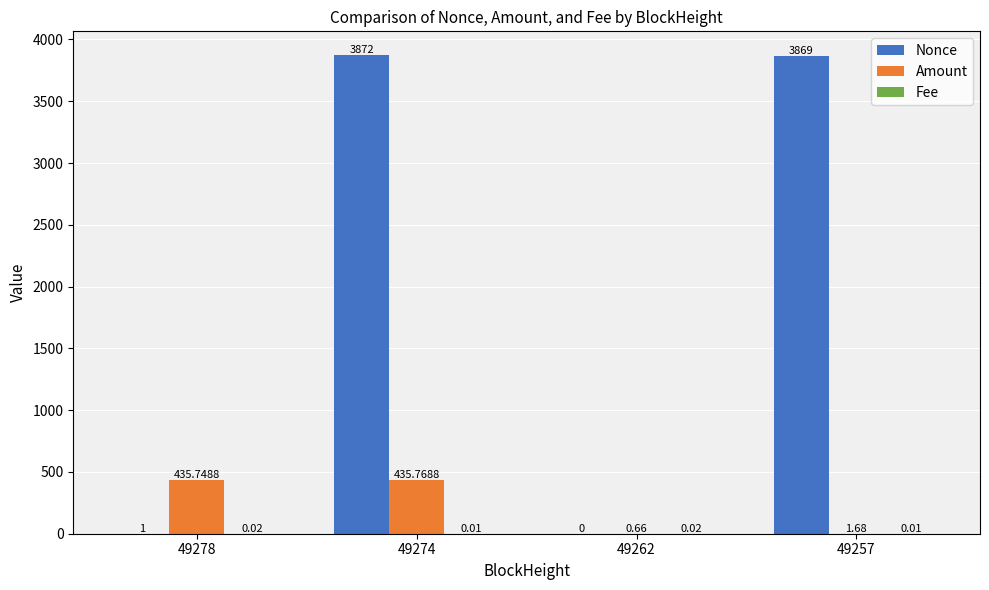

Which series has the largest total across all categories?

Nonce